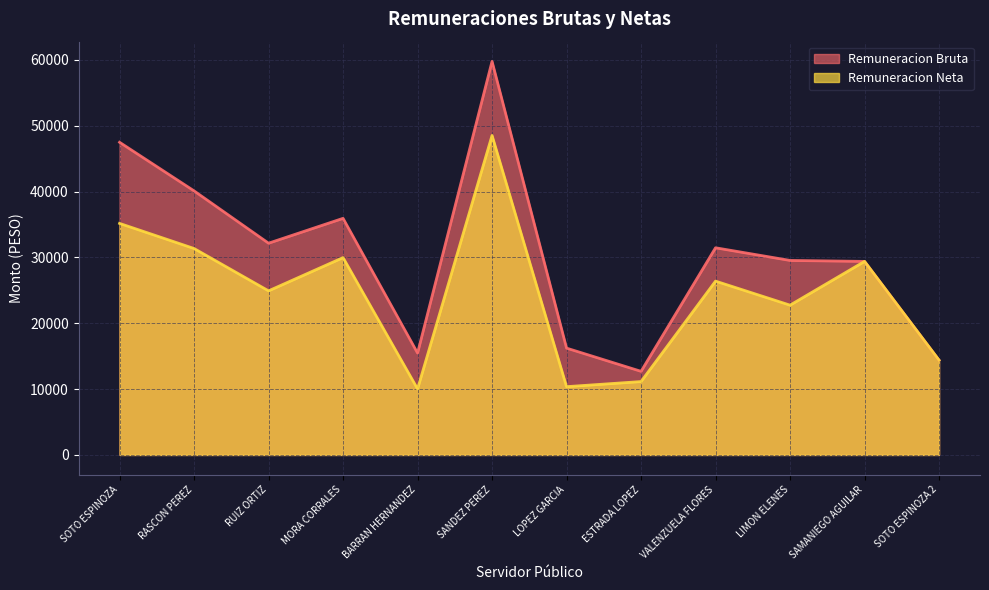

Does the chart display data point markers on the line(s)?

No